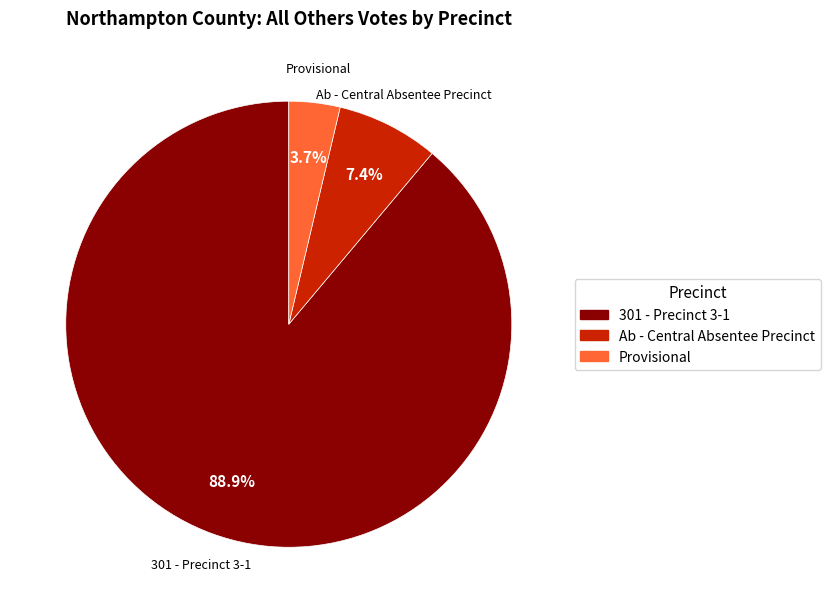

Is it true that Provisional is 4% of the pie?

True